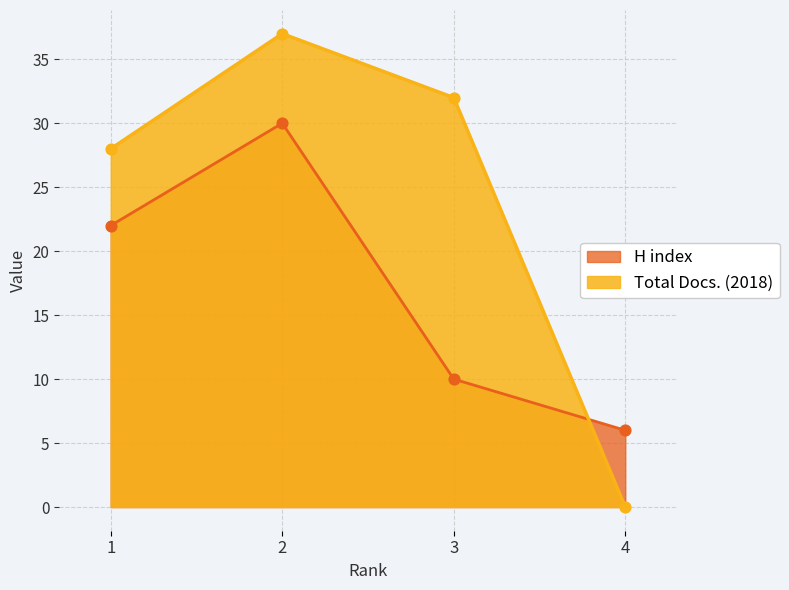

Which series has the largest Y range (max minus min)?

Total Docs. (2018)